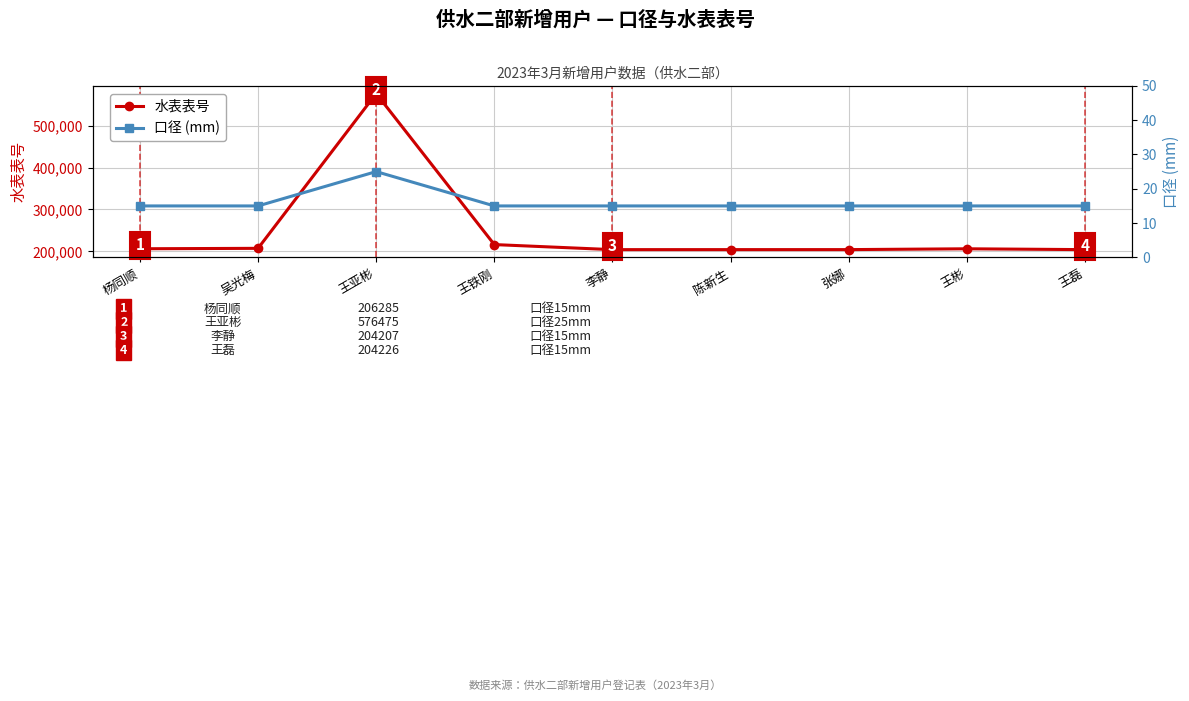

True or false: 口径 (mm) and 水表表号 intersect in this chart.

False